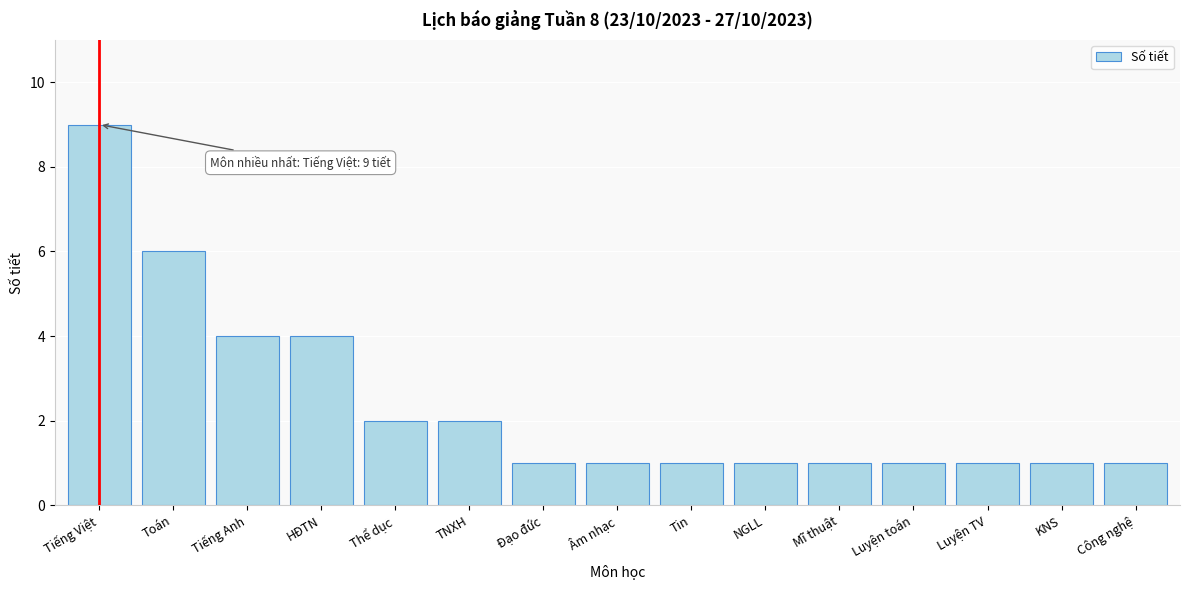

Reading left to right, list all the values displayed in this chart.

Tiếng Việt=9	Toán=6	Tiếng Anh=4	HĐTN=4	Thể dục=2	TNXH=2	Đạo đức=1	Âm nhạc=1	Tin=1	NGLL=1	Mĩ thuật=1	Luyện toán=1	Luyện TV=1	KNS=1	Công nghệ=1